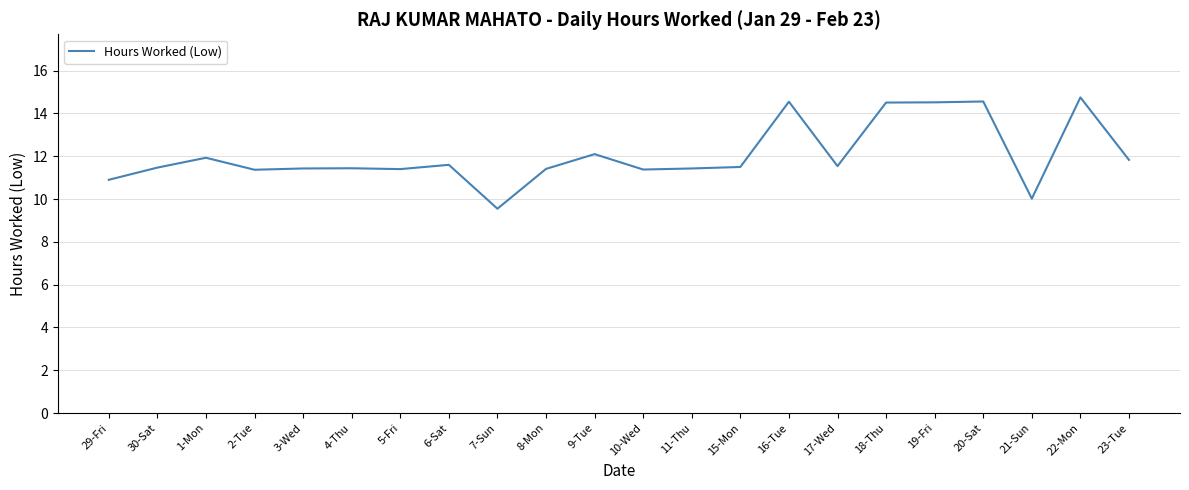

How many series are shown in this chart?

1